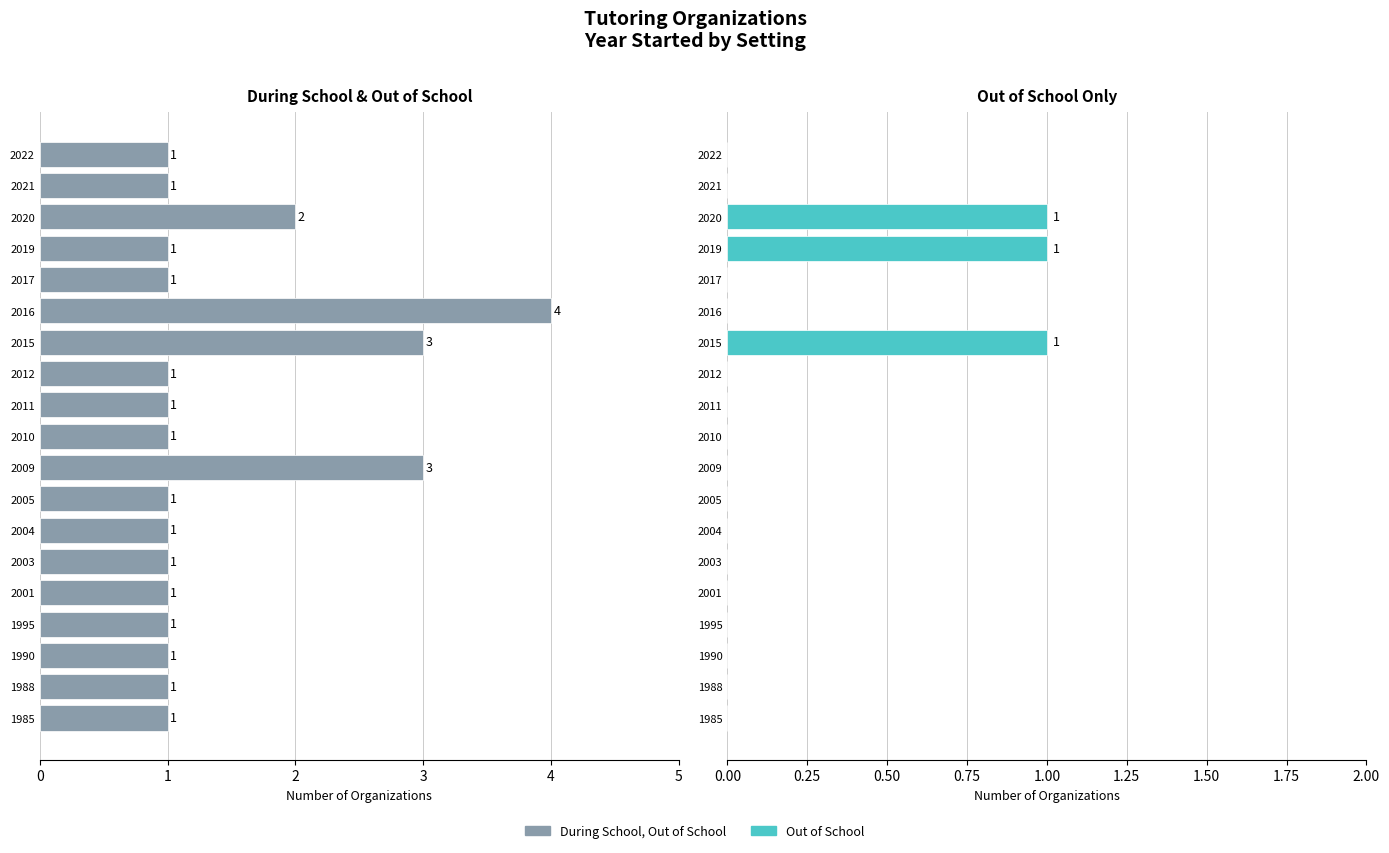

What value does the During School & Out of School series have at 1?

1